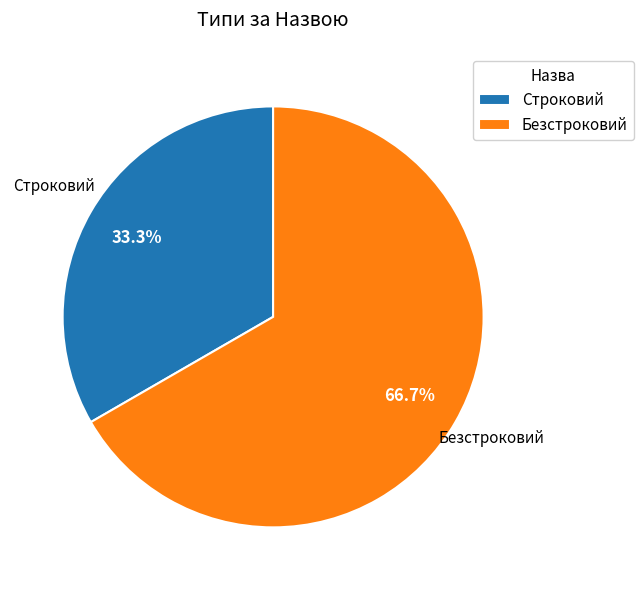

True or false: Безстроковий accounts for 67% of the total.

True